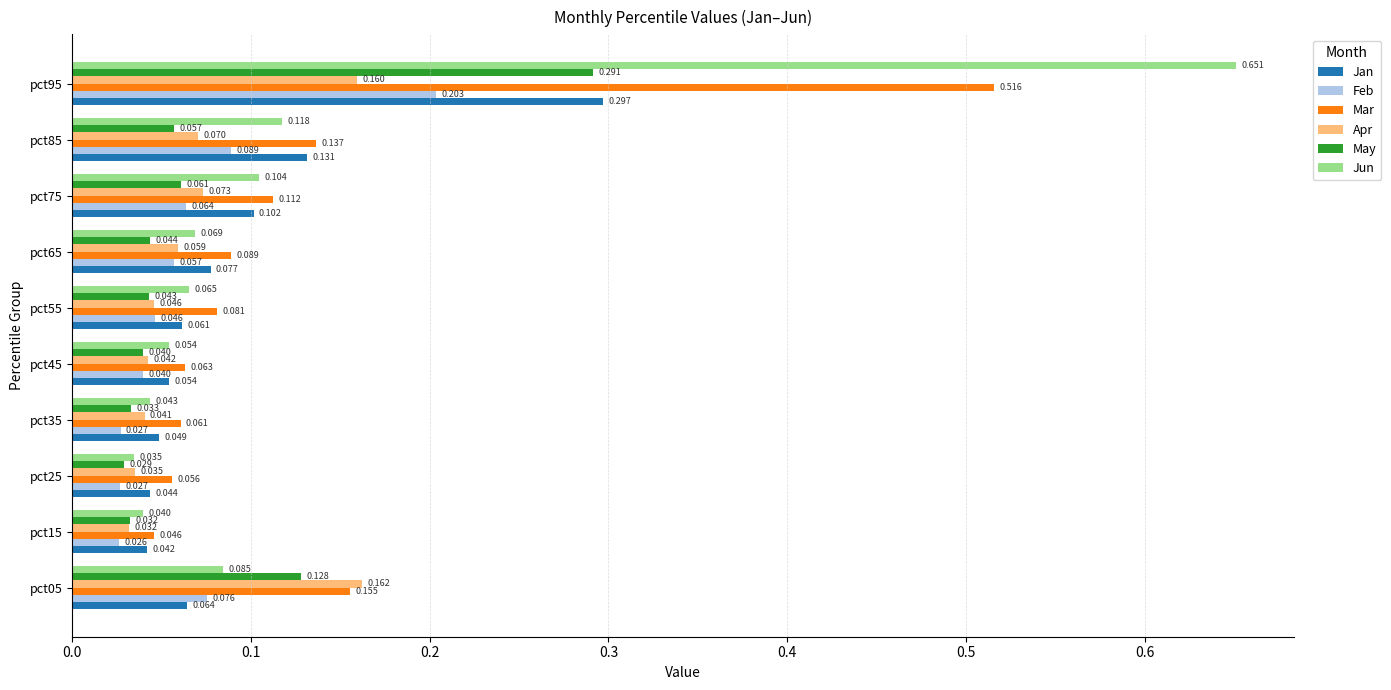

Which category has the highest value across all series?

pct95